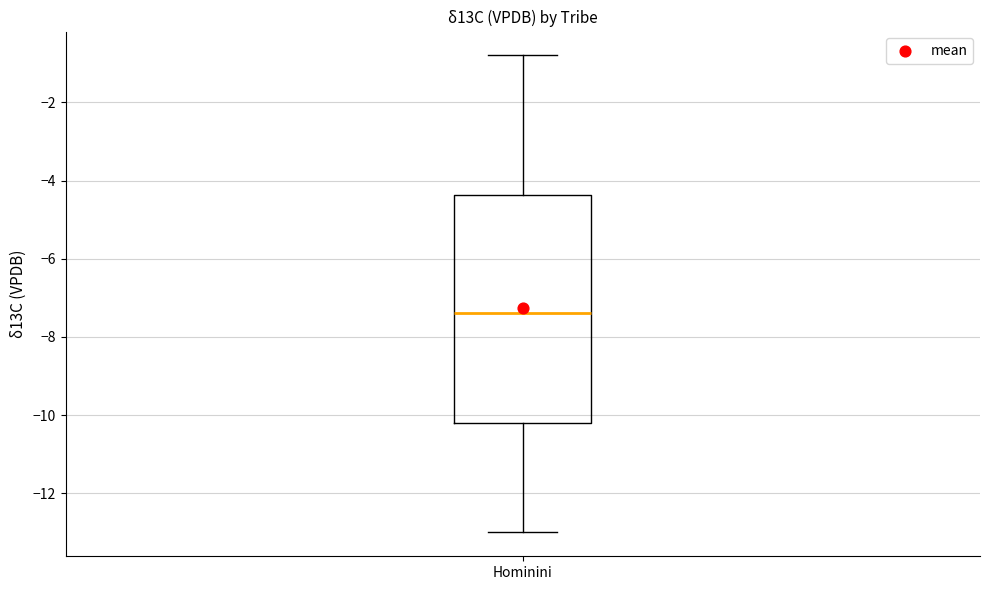

Read this box plot against the y-axis: the position of the median line, the range covered by the box, and the ends of both whiskers. The values are not printed on the chart, so give them approximately, as read against the axis.

median -7.4, box -10.2 to -4.4, whiskers -13.0 to -0.8